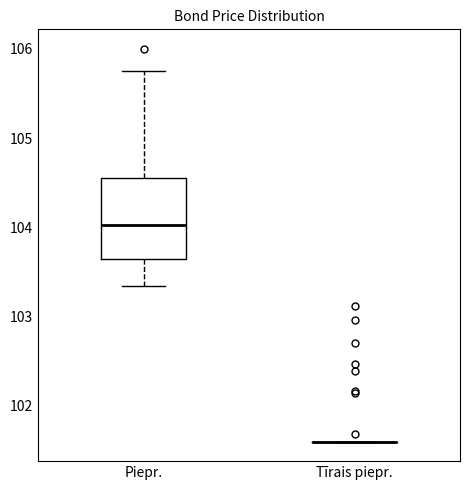

Where does the lower whisker of the box for Piepr. end on the y-axis? The values are not printed on the chart, so give them approximately, as read against the axis.

103.3